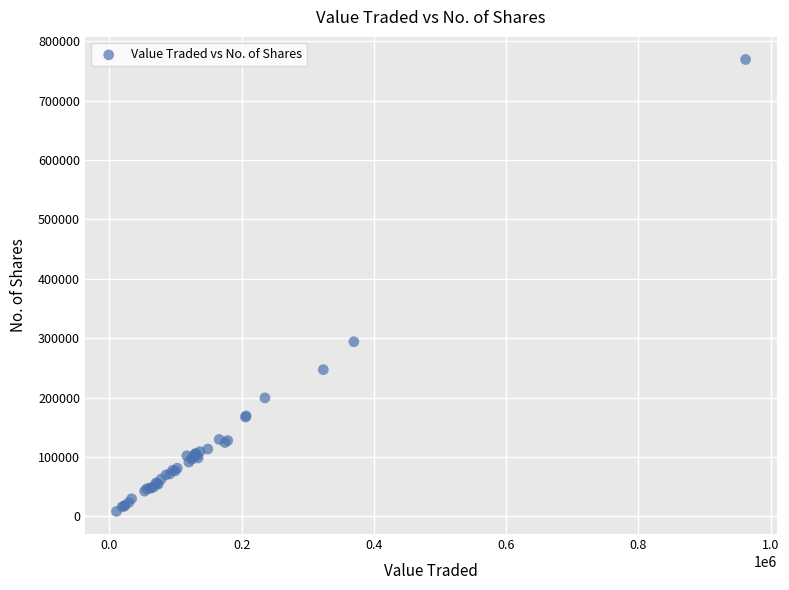

What Y value in the scatter plot is closest to 388787?

294023